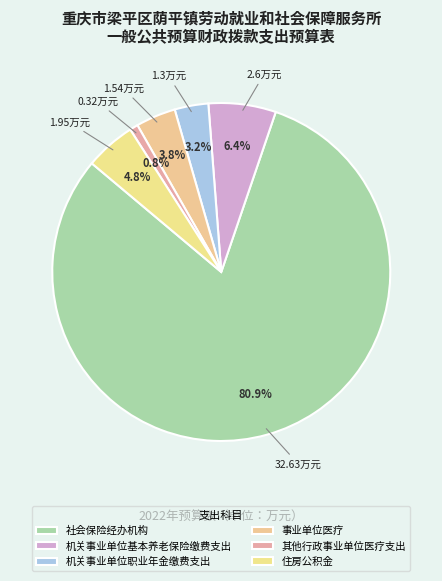

Rank the categories by value from lowest to highest.

其他行政事业单位医疗支出, 机关事业单位职业年金缴费支出, 事业单位医疗, 住房公积金, 机关事业单位基本养老保险缴费支出, 社会保险经办机构